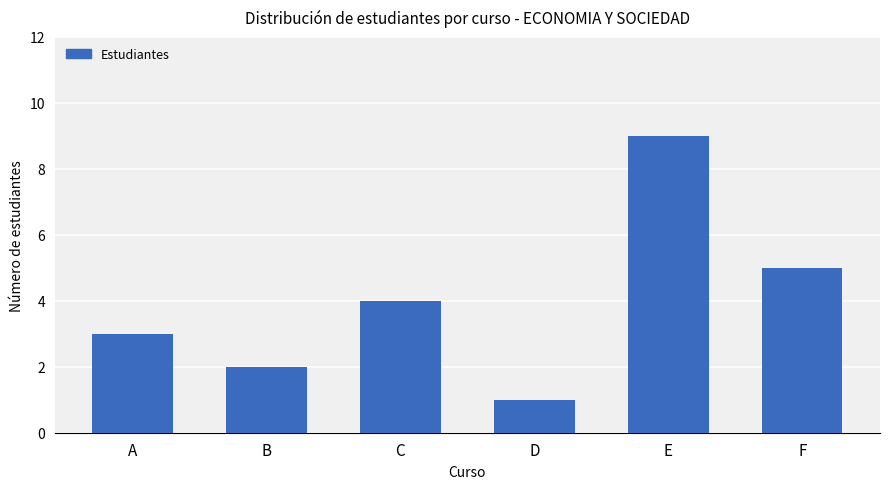

Reading left to right, transcribe all the data shown in this chart.

A=3	B=2	C=4	D=1	E=9	F=5